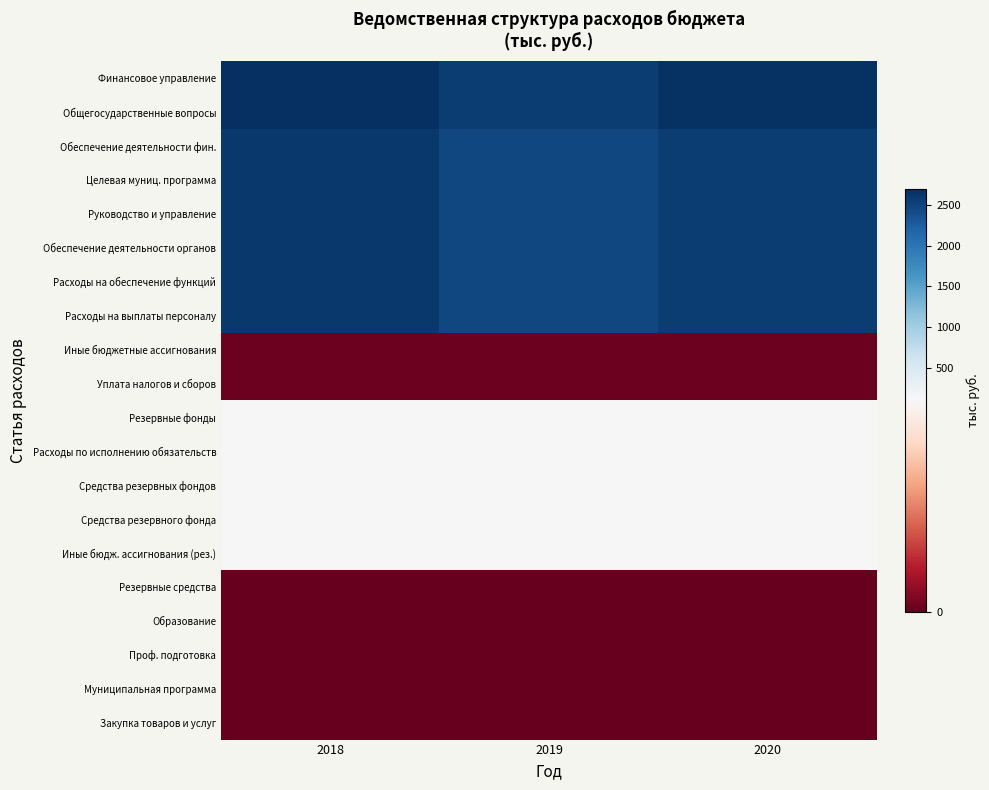

At how many categories does at least one series exceed 1146?

3